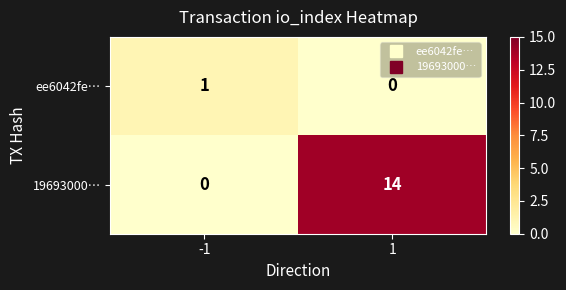

Reading right to left, extract all data points from this chart.

ee6042fe…: 1=0	-1=1
19693000…: 1=14	-1=0